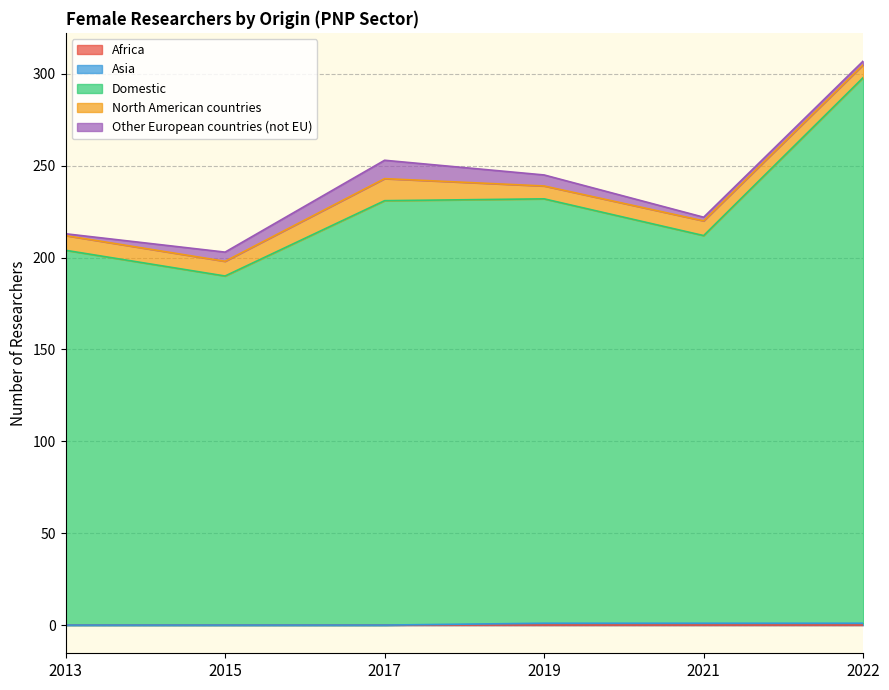

What is the lowest value of the North American countries series?

7